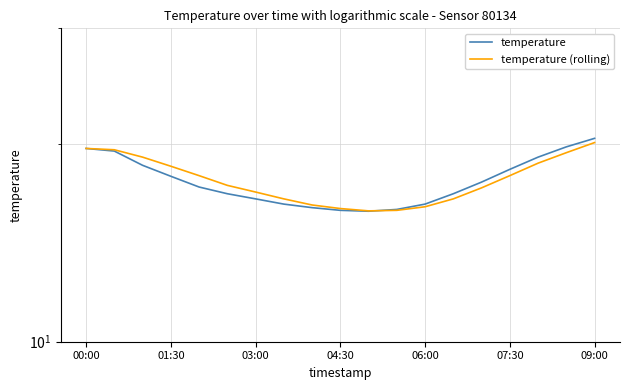

Where does the temperature series first go above 17?

00:00